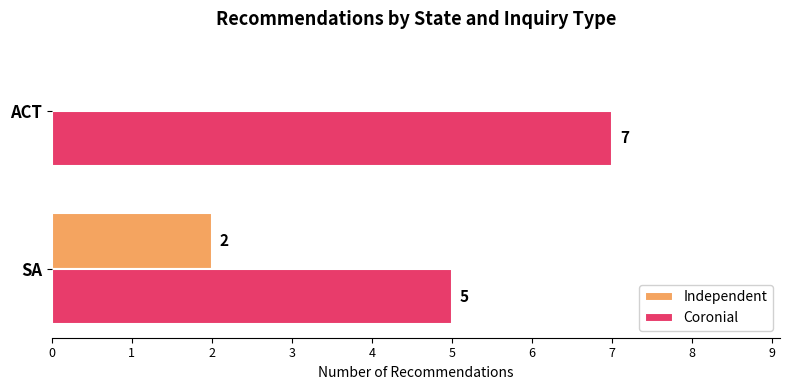

What is the greatest value displayed?

7